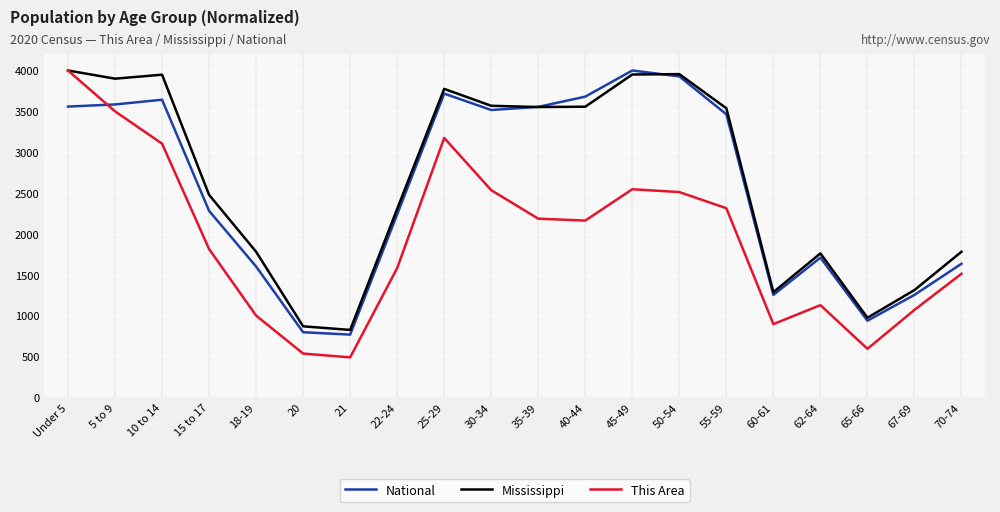

Which category has the highest value in the This Area series?

Under 5